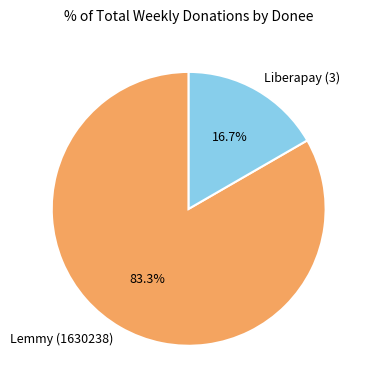

To the nearest percent, what is the difference between the largest and smallest slice percentages?

67%